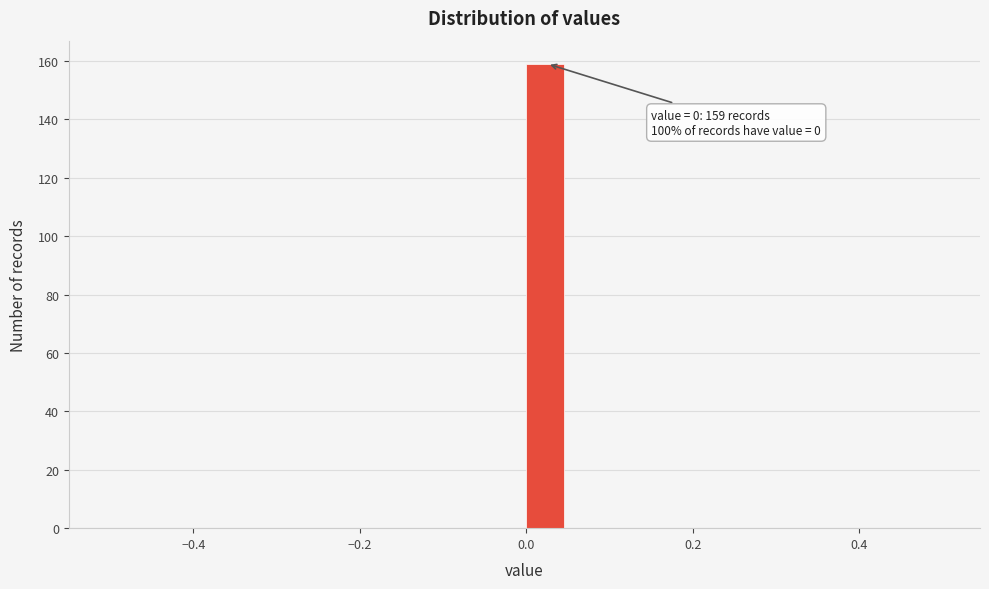

Read against the x-axis, roughly where is the centre of the tallest bar?

0.02